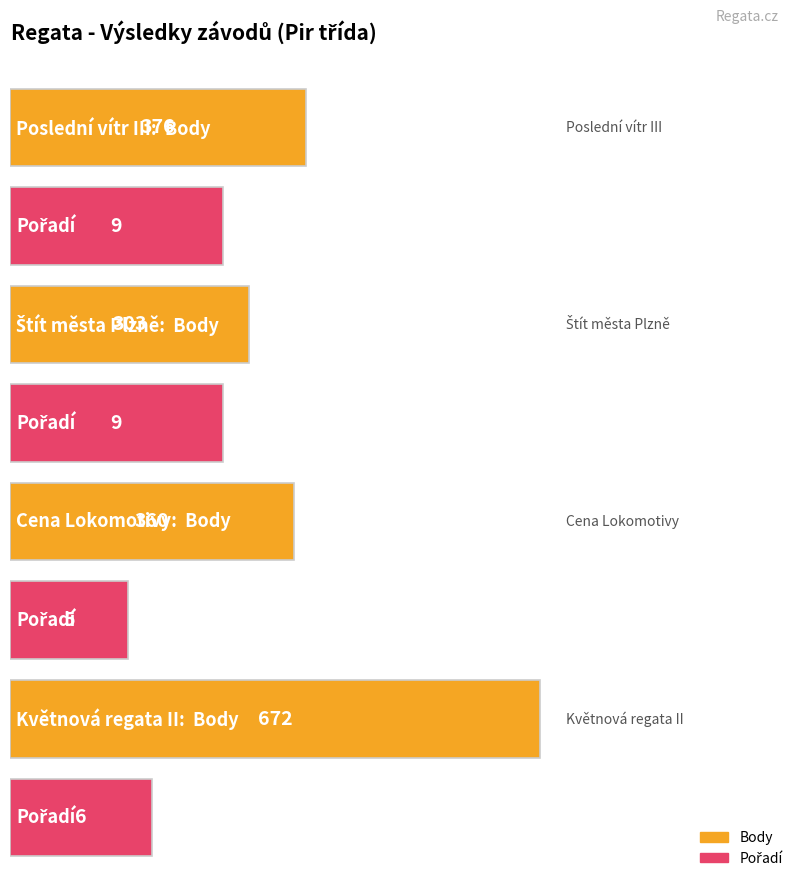

How many bars are there in each group?

2